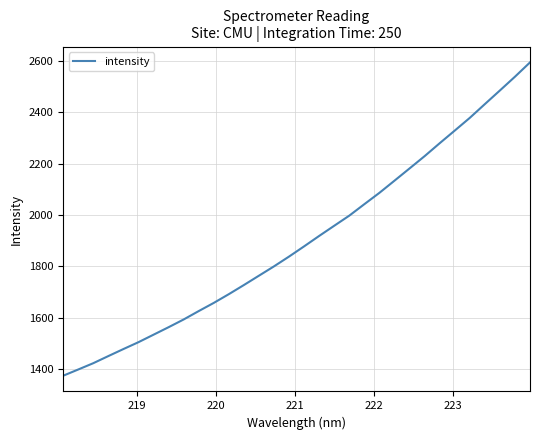

What is the difference between the maximum and minimum values?

1220.5